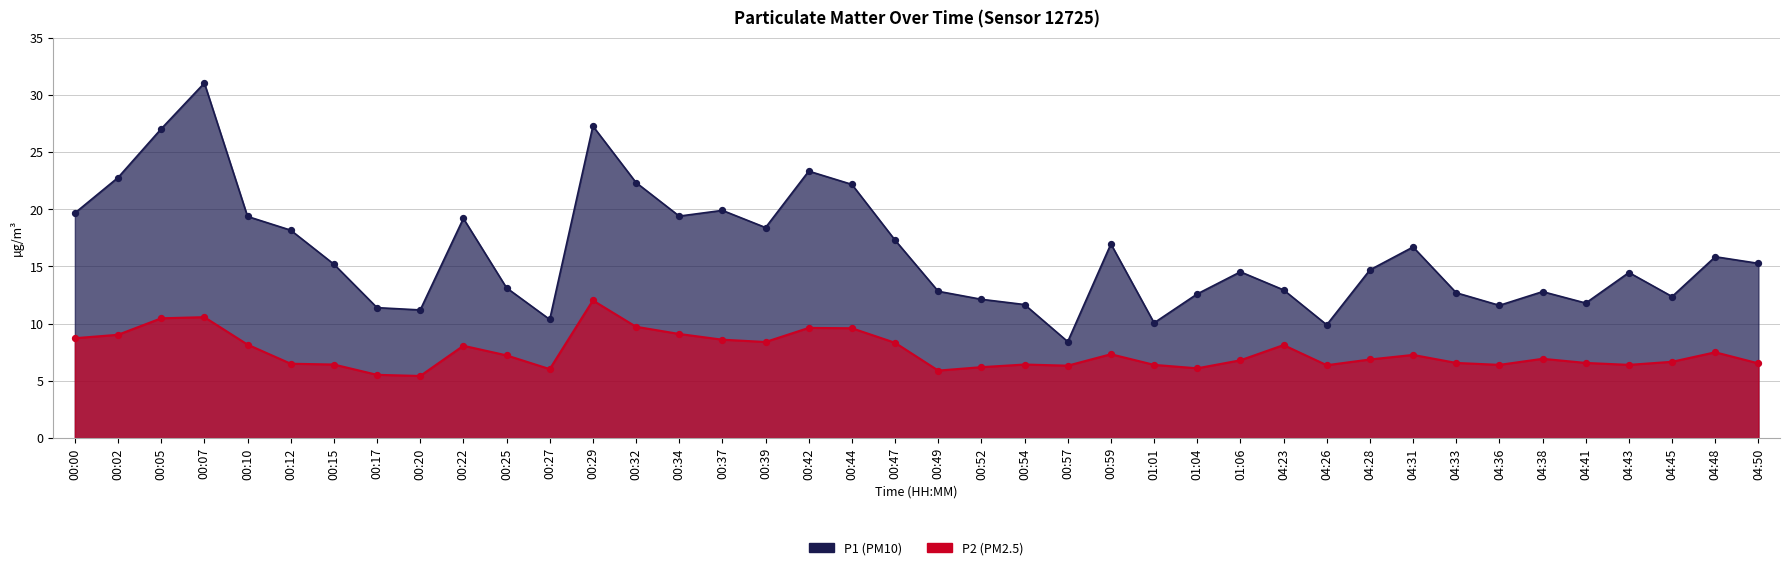

Which series reaches the minimum Y coordinate?

P2